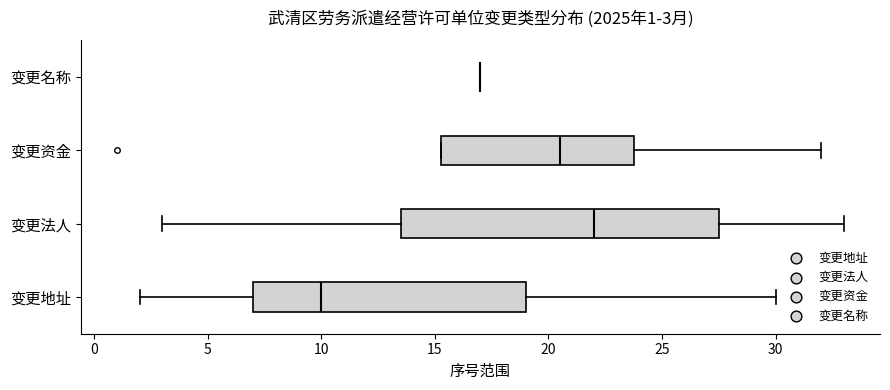

Which box is the widest, from its left edge to its right edge?

变更法人